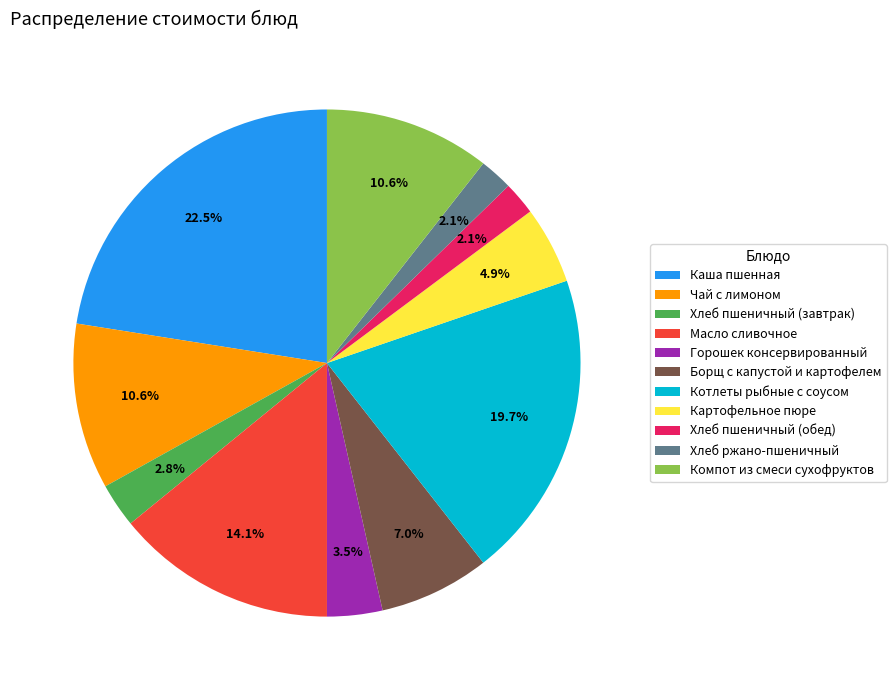

What percentage is NOT represented by Котлеты рыбные с соусом?

80.3%